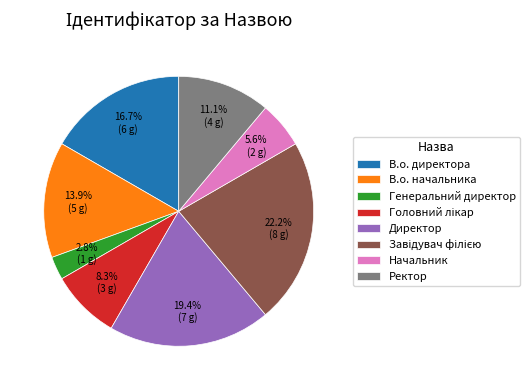

Is there any slice that represents more than half of the pie?

No